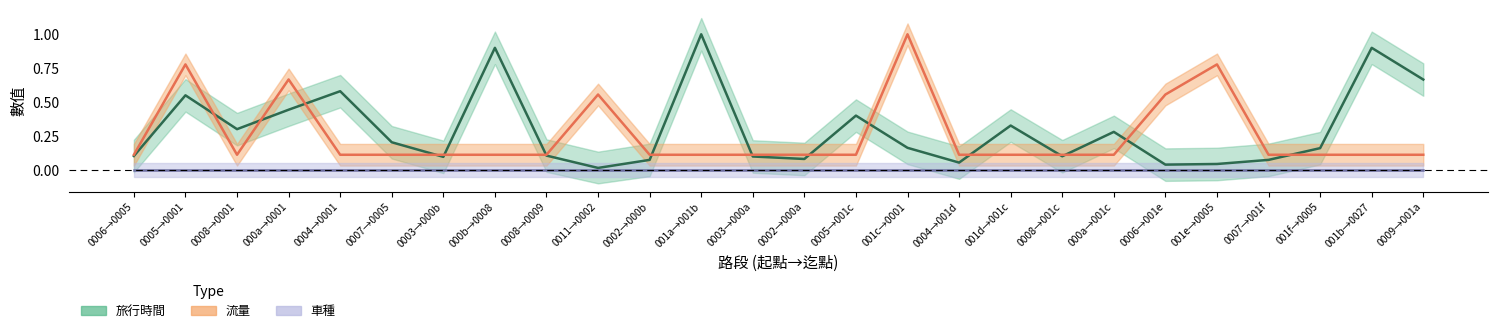

After their last crossing, which series has the higher values: 流量 or 旅行時間?

旅行時間